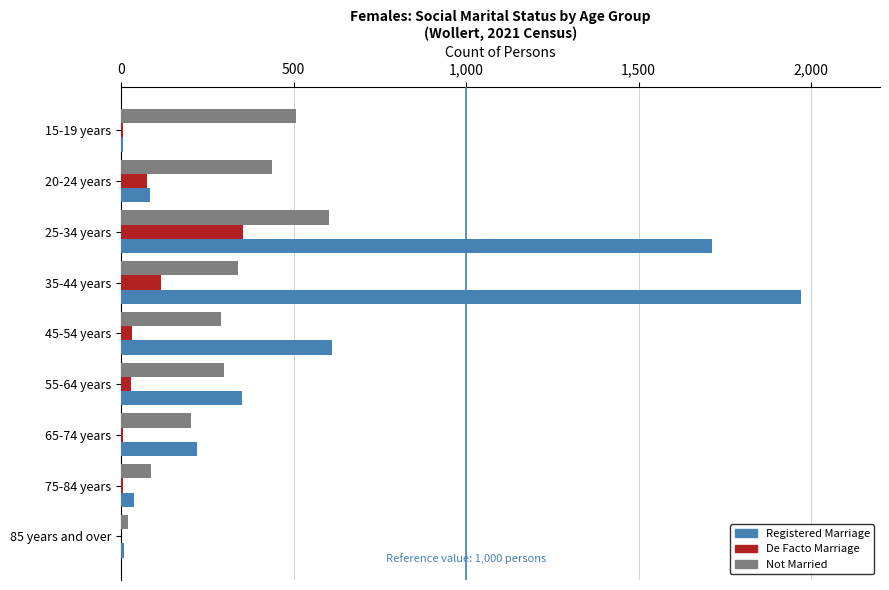

At which label is De Facto Marriage closest to 176?

35-44 years